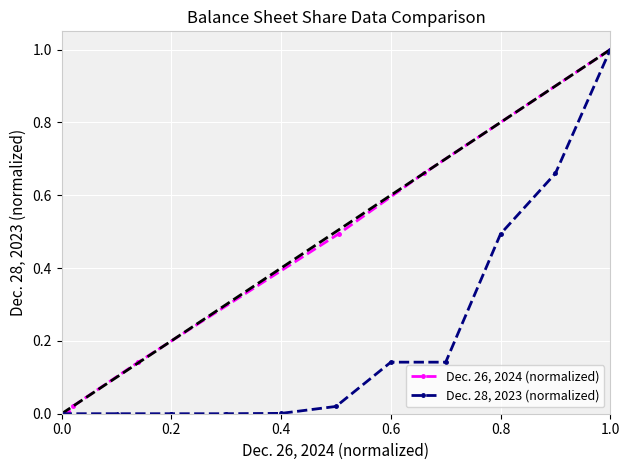

Rank the series by their maximum value, from highest to lowest.

Dec. 26, 2024 (normalized), Dec. 28, 2023 (normalized)